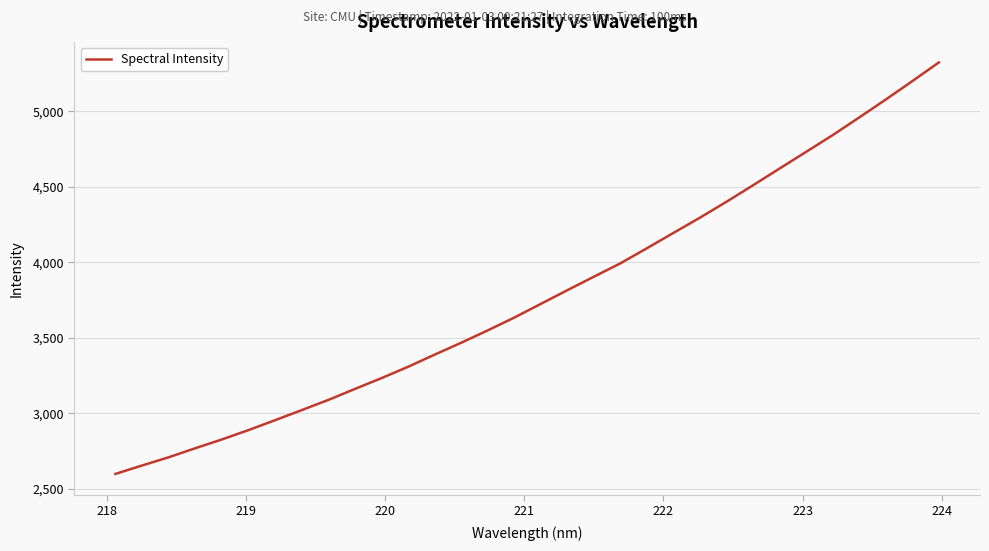

What is the smallest value displayed?

2599.2